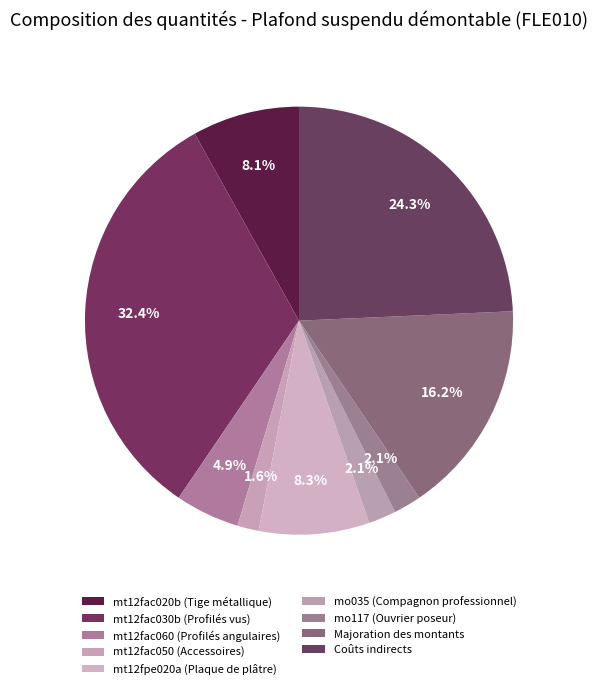

How many segments does this pie chart have?

9